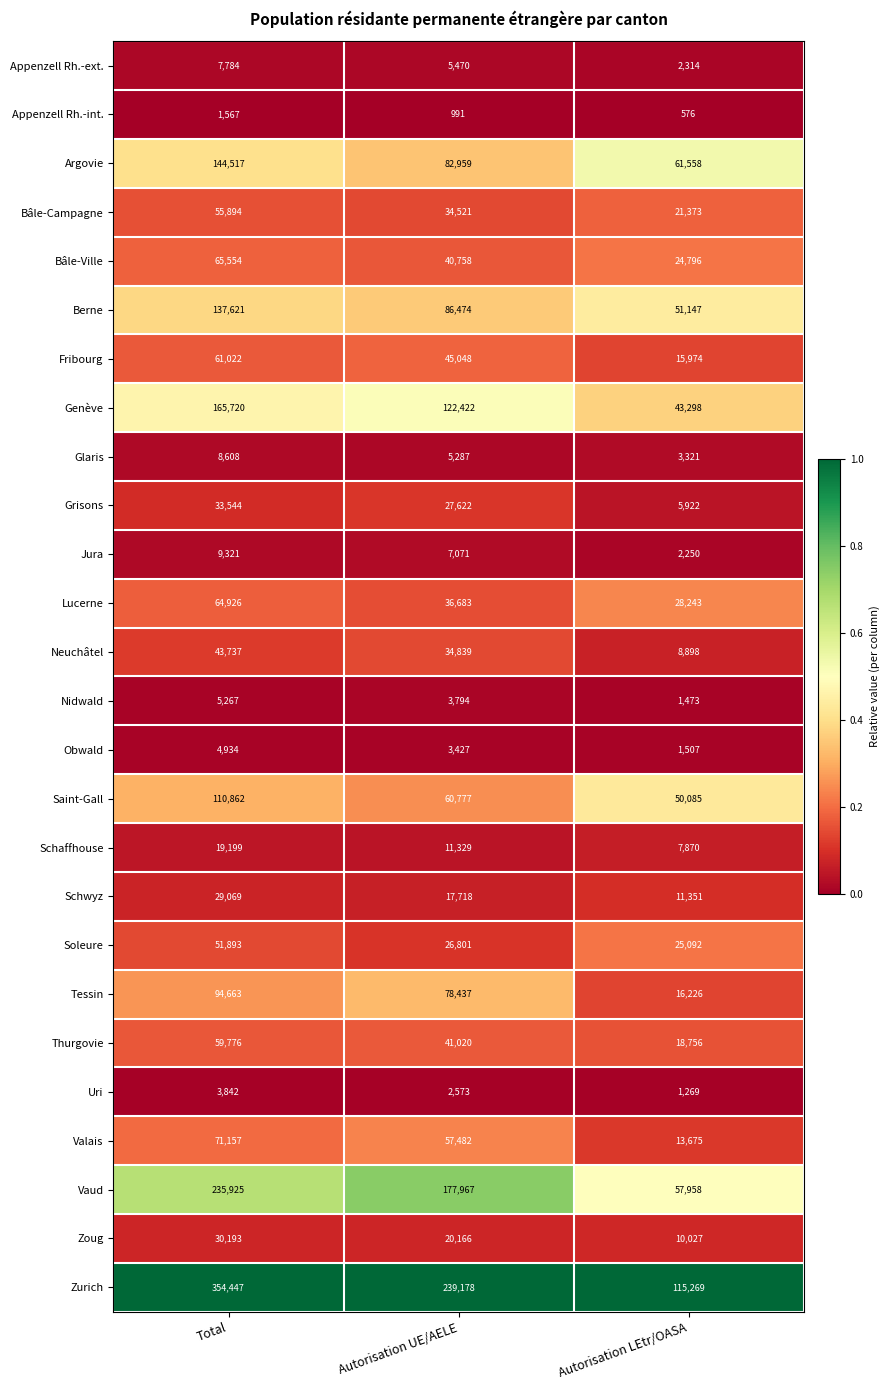

What is the difference between the Zurich values at Autorisation UE/AELE and Total?

115269